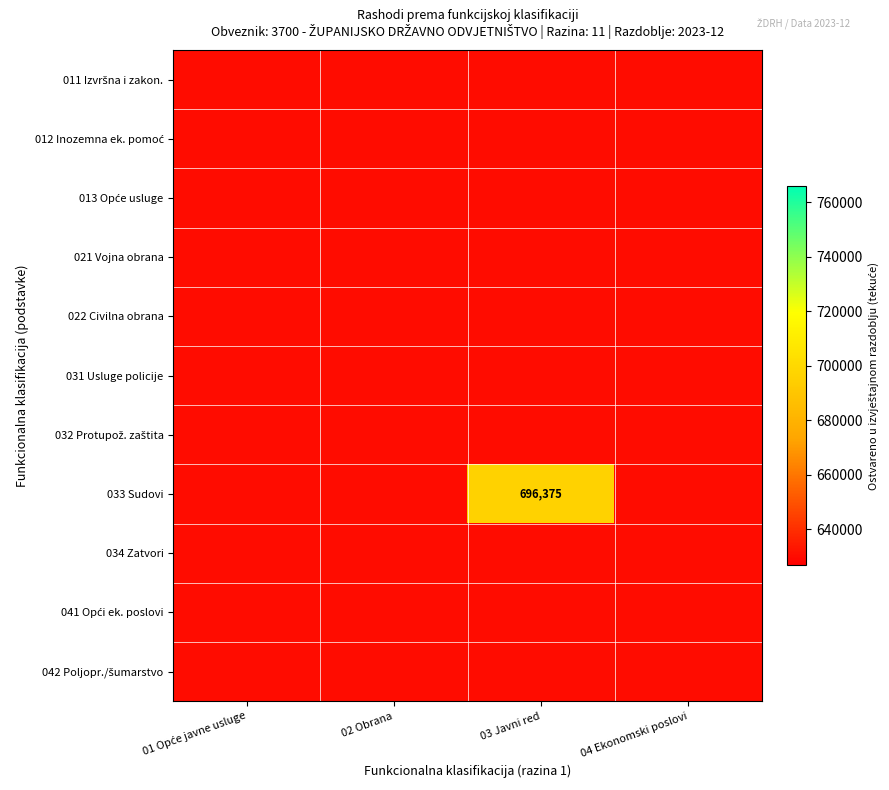

What is the minimum value shown in the chart?

696374.9